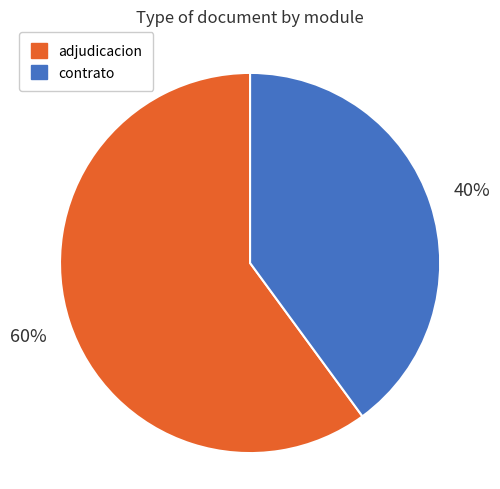

Is there any slice that represents more than half of the pie?

Yes